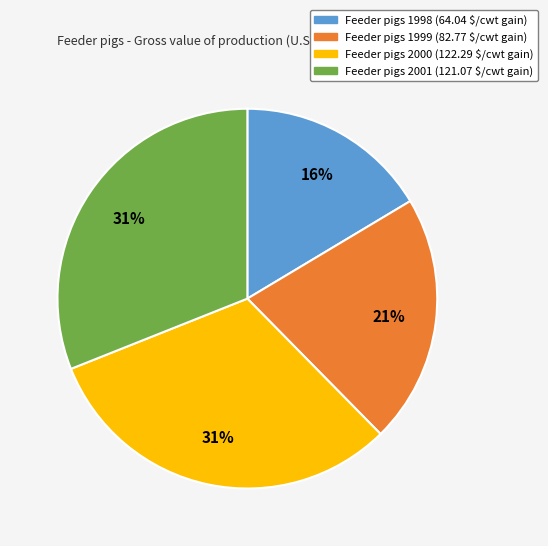

True or false: Feeder pigs 1998 (64.04 $/cwt gain) accounts for 24% of the total.

False